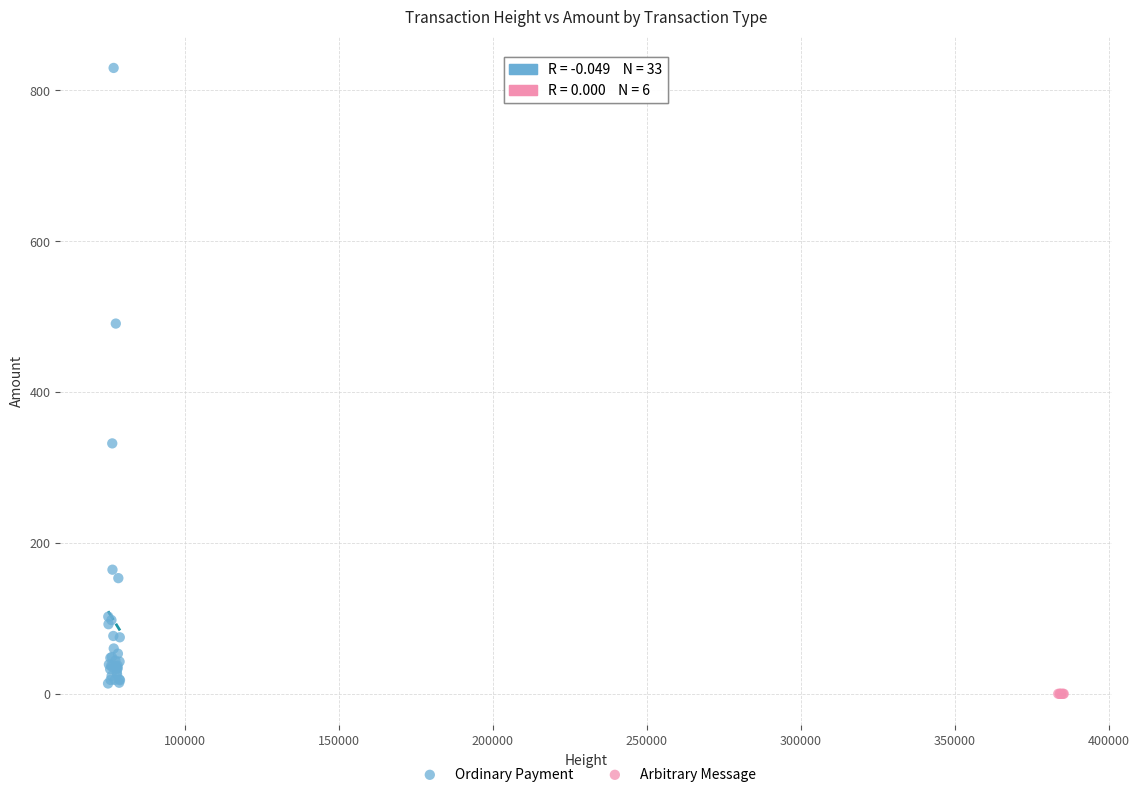

Which series reaches the maximum Y coordinate?

Ordinary Payment